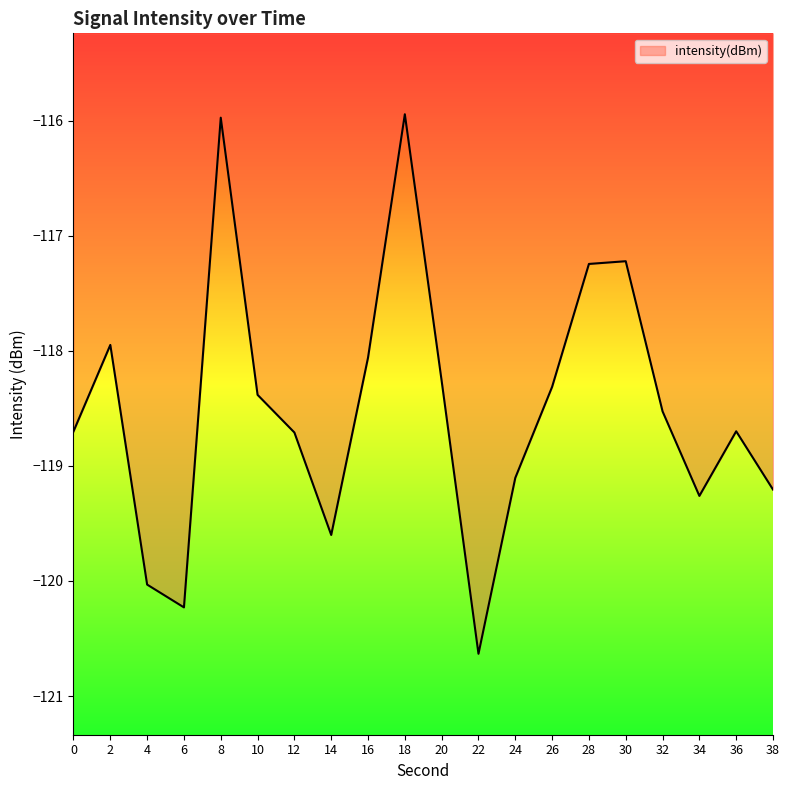

Reading left to right, transcribe all the data shown in this chart.

-118.7	-117.9	-120.0	-120.2	-116.0	-118.4	-118.7	-119.6	-118.1	-115.9	-118.3	-120.6	-119.1	-118.3	-117.2	-117.2	-118.5	-119.3	-118.7	-119.2